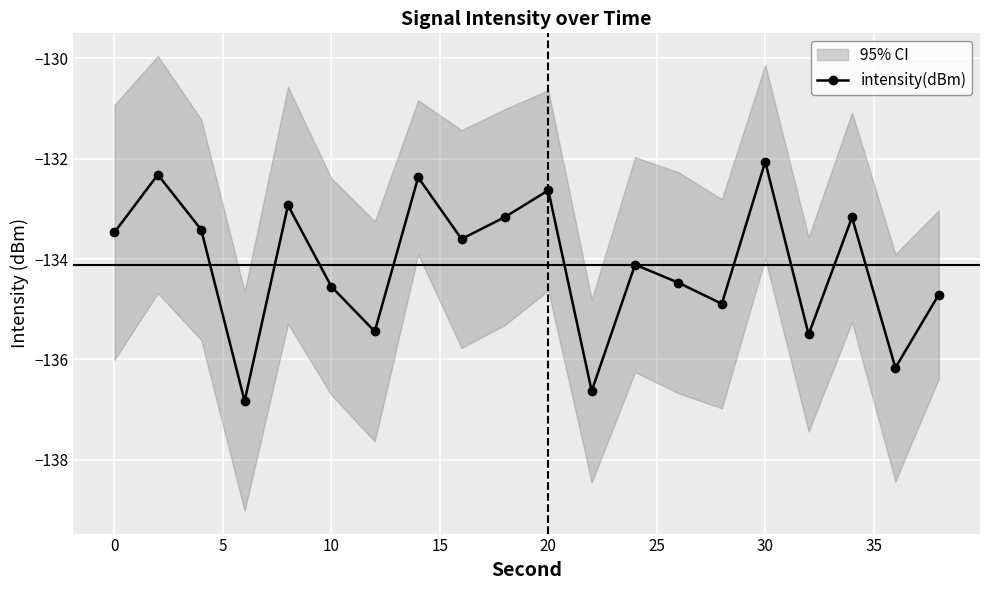

How many interior local peaks (higher than both neighbors) does the data have?

7